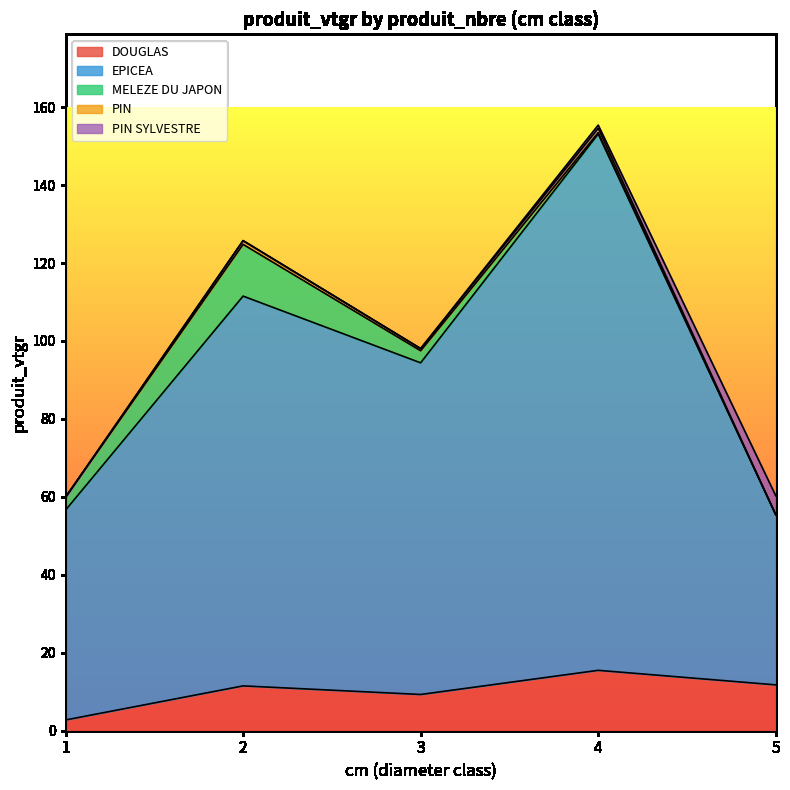

What is the maximum value for DOUGLAS?

15.5